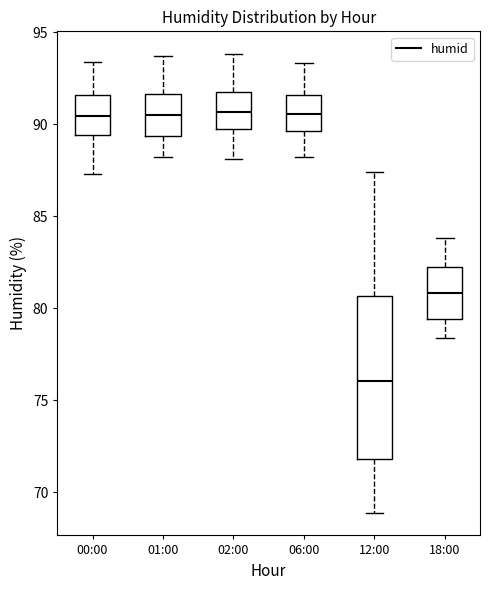

Which box is the tallest, from its lower edge to its upper edge?

12:00